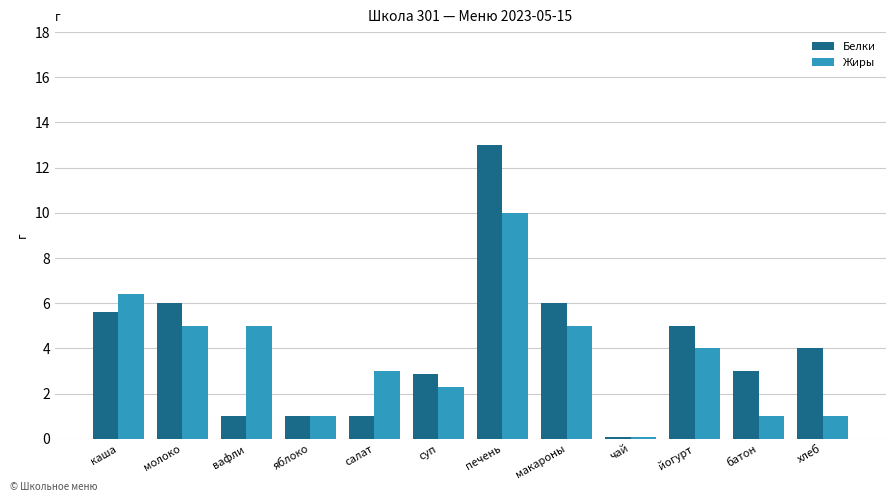

What is the maximum value for Белки?

13.0